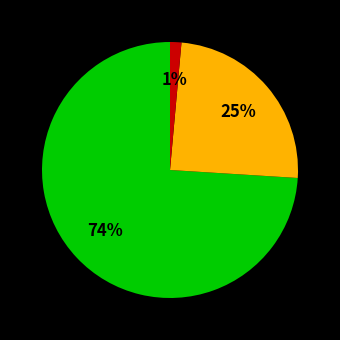

Is there any slice that represents more than half of the pie?

Yes